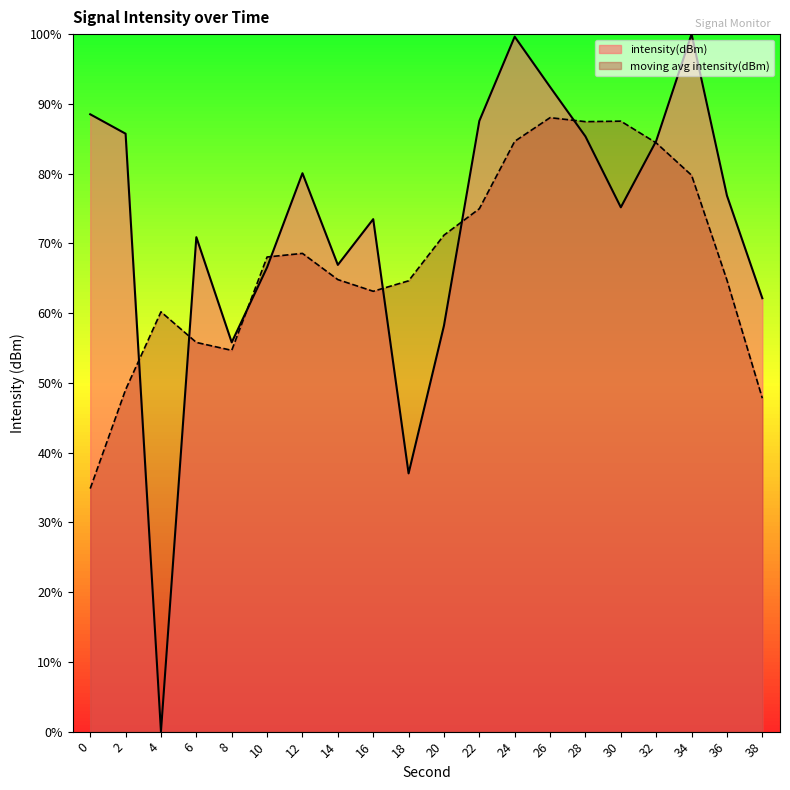

What is the value of the 19th point from the left?

76.8